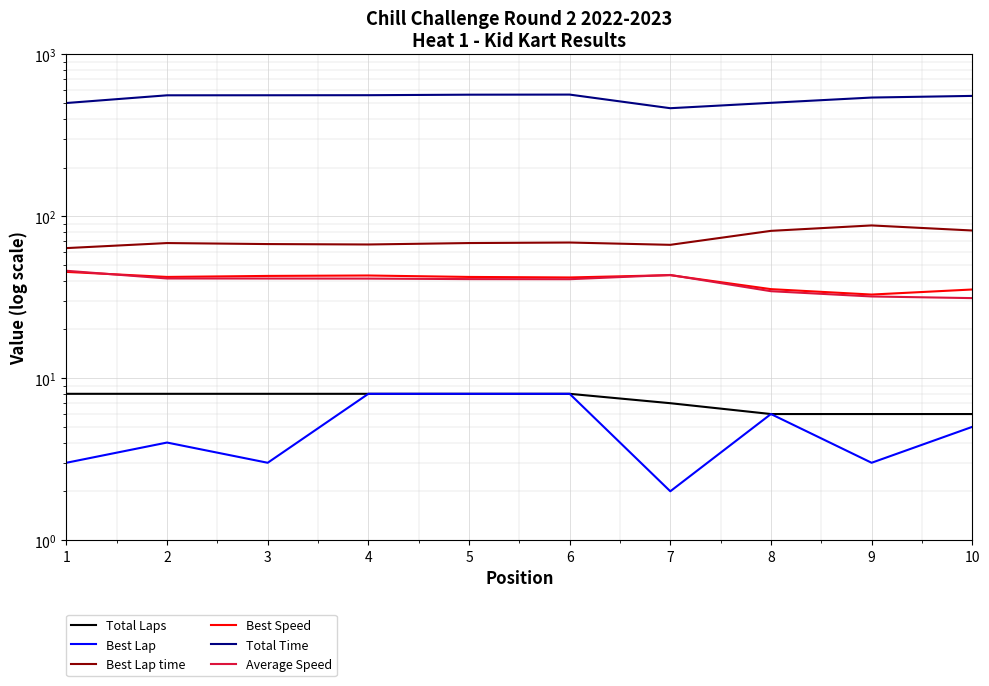

What is the average value of the Total Laps series?

7.3